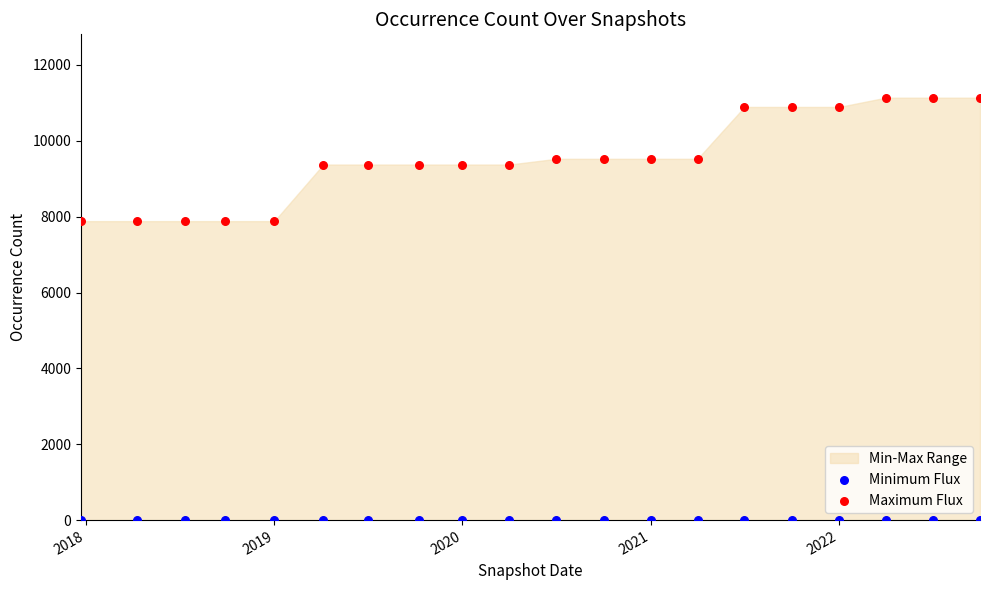

Which series contains the lowest Y value?

Minimum Flux